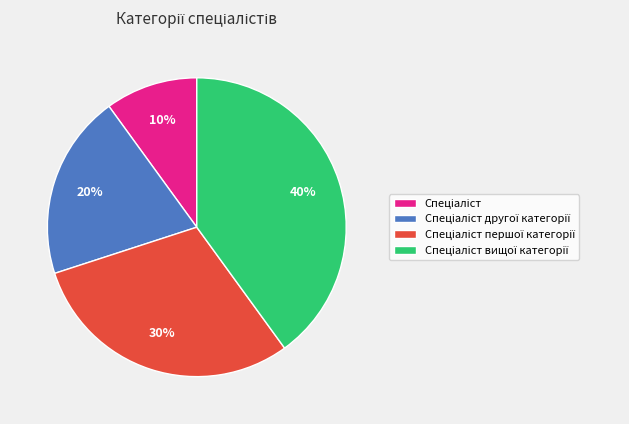

Count the number of slices in the pie.

4